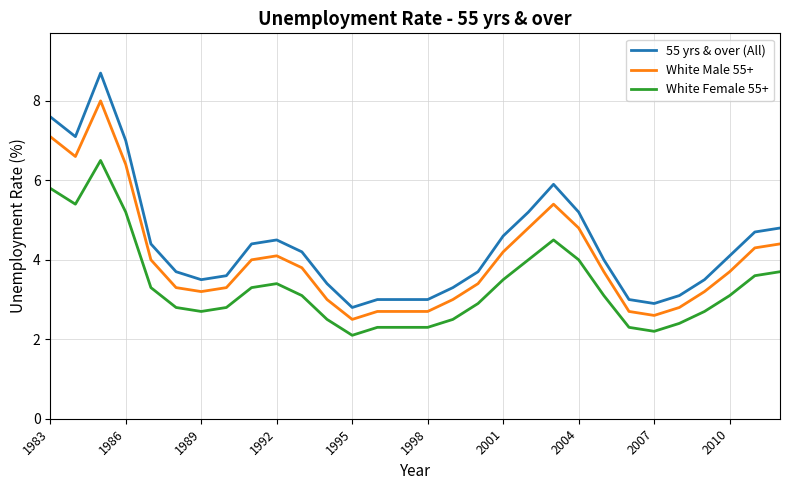

True or false: White Female 55+ and 55 yrs & over (All) intersect in this chart.

False